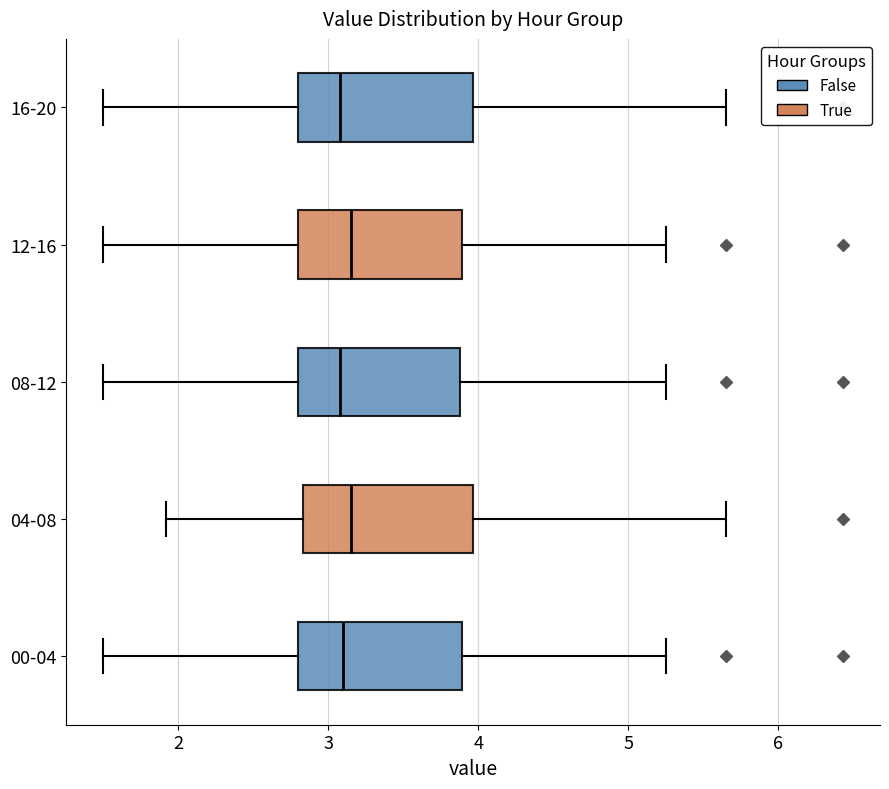

Where does the median line of the box for 16-20 sit on the x-axis? The values are not printed on the chart, so give them approximately, as read against the axis.

3.1